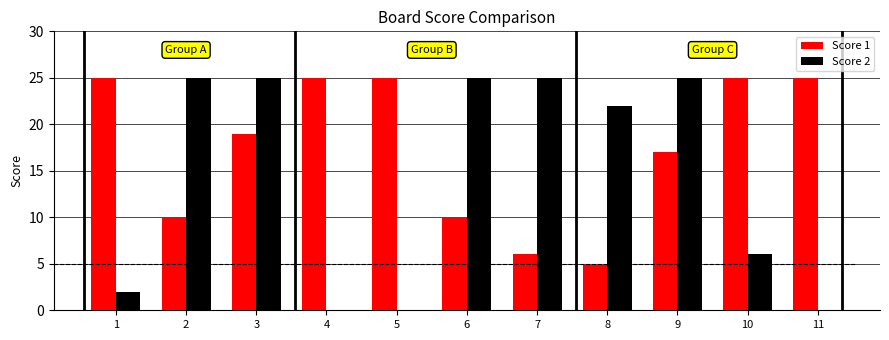

Is the value of Score 1 at 6 greater than the value of Score 2 at 11?

Yes